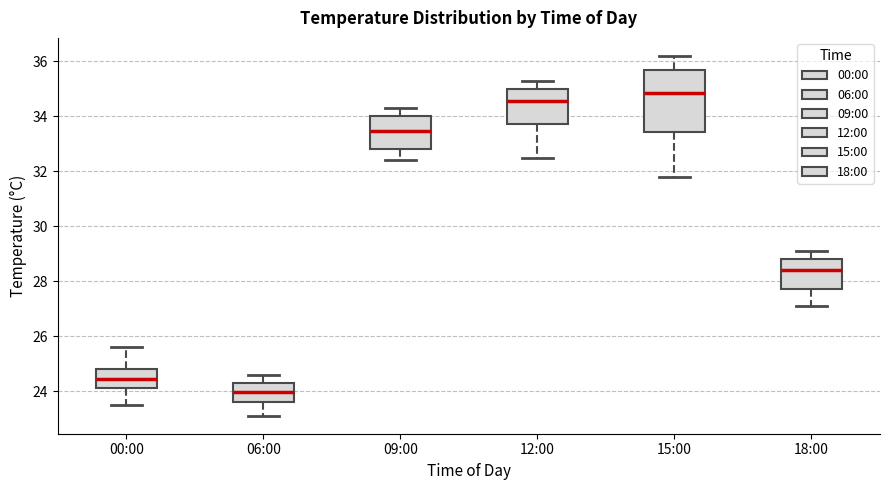

Reading left to right, transcribe this box plot: for each box, give where its median line is, the range the box spans, and where its two whiskers end, as read against the y-axis. The values are not printed on the chart, so give them approximately, as read against the axis.

00:00: median 24.4, box 24.2 to 24.8, whiskers 23.6 to 25.6
06:00: median 24.0, box 23.6 to 24.2, whiskers 23.2 to 24.6
09:00: median 33.4, box 32.8 to 34.0, whiskers 32.4 to 34.4
12:00: median 34.6, box 33.8 to 35.0, whiskers 32.6 to 35.4
15:00: median 34.8, box 33.4 to 35.6, whiskers 31.8 to 36.2
18:00: median 28.4, box 27.8 to 28.8, whiskers 27.2 to 29.2